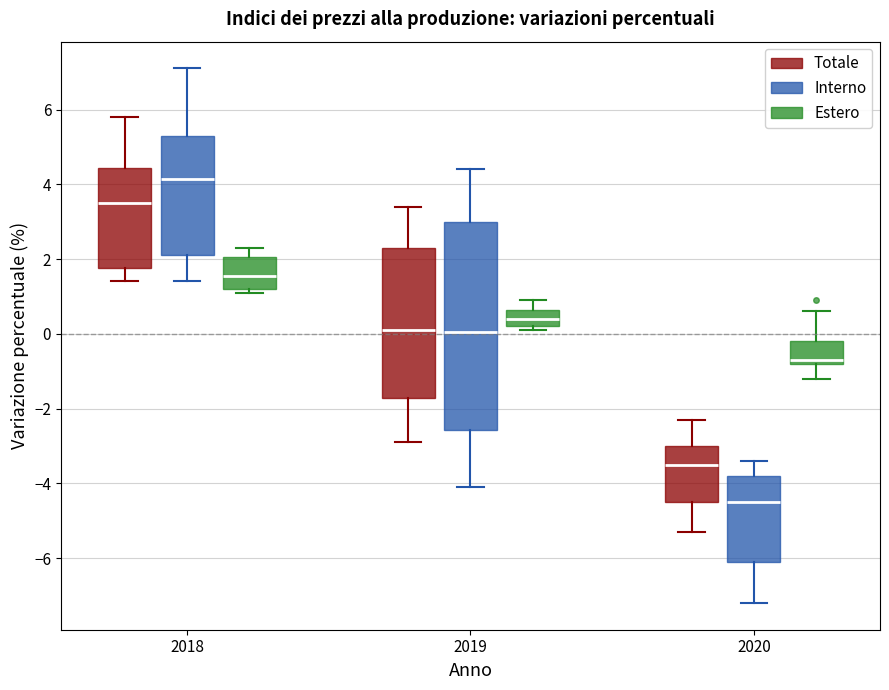

Where is the lower edge of the box for 2018 (Interno) on the y-axis? The values are not printed on the chart, so give them approximately, as read against the axis.

2.2